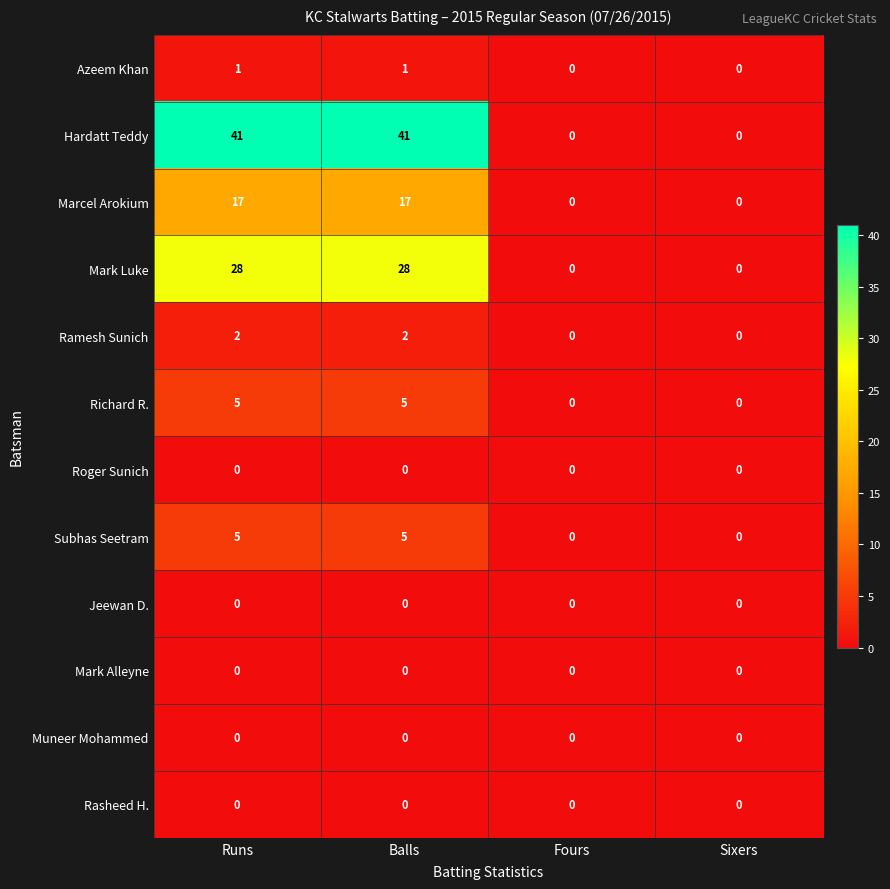

The value of Marcel Arokium at Fours is 0. True or false?

True